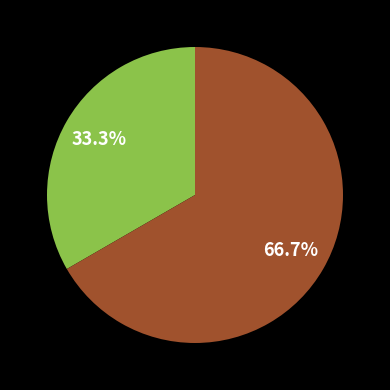

To the nearest percent, what is the average slice percentage?

50%